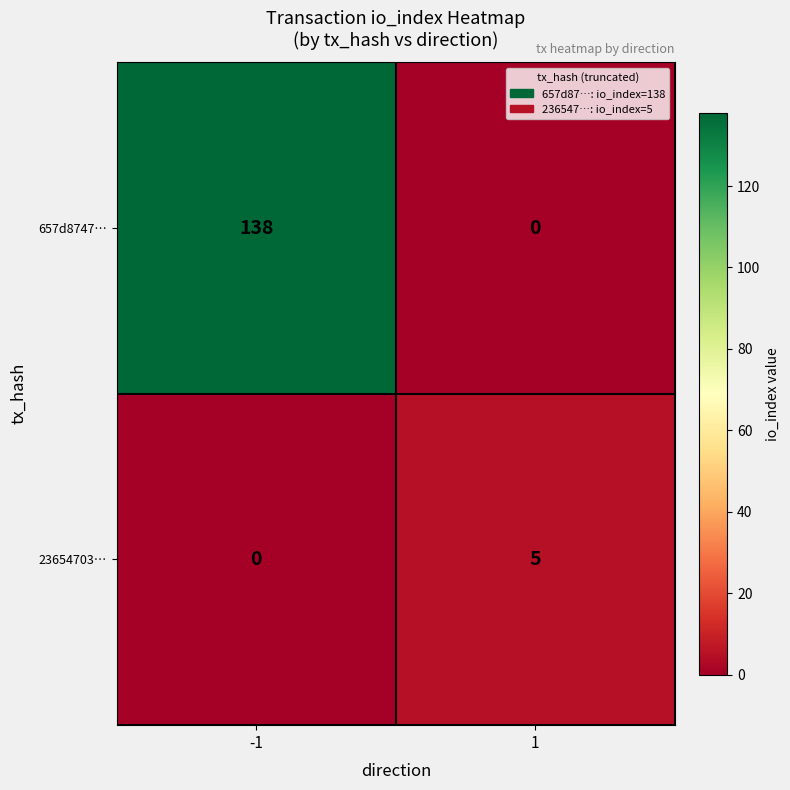

Which series has the widest spread of values?

657d8747…